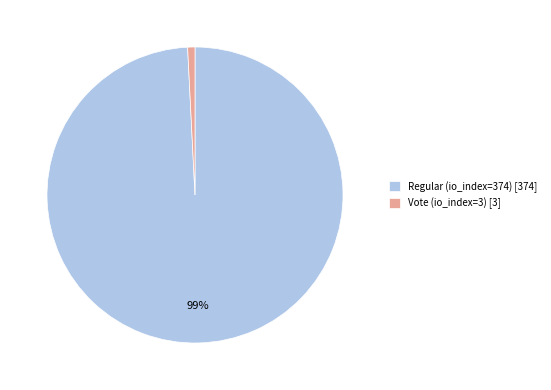

To the nearest percent, what is the difference between the Regular (io_index=374) and Vote (io_index=3) slice percentages?

98%